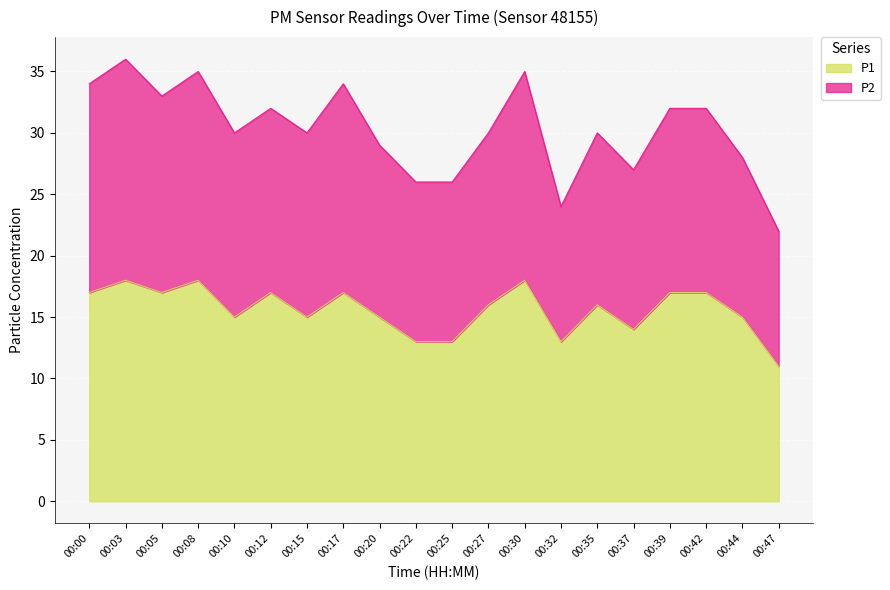

Which has a higher value, 00:08 or 00:37?

00:08